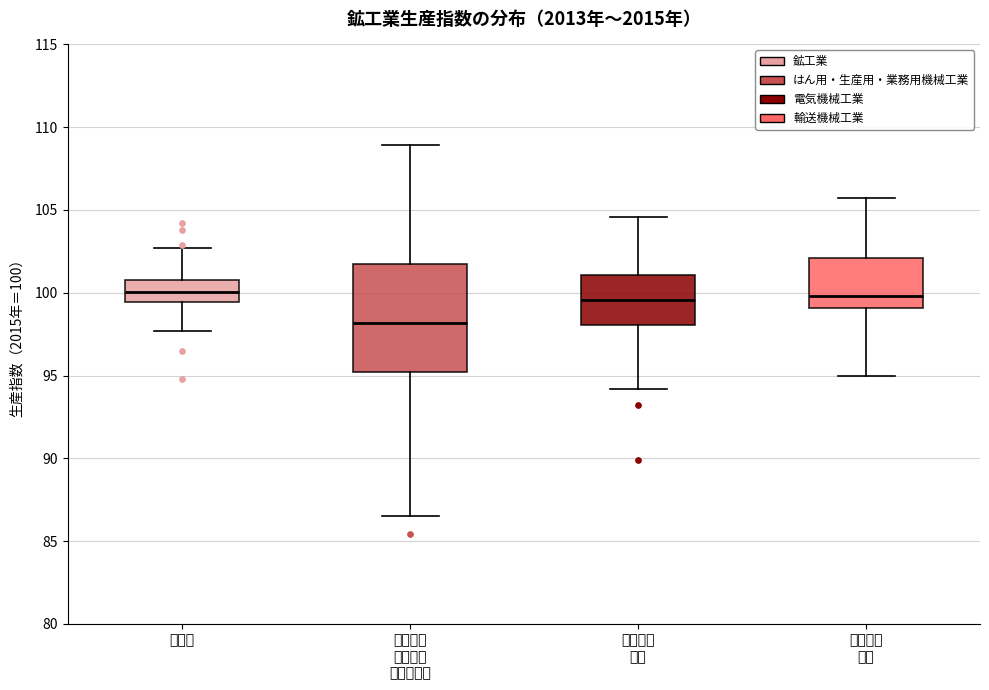

Reading left to right, transcribe this box plot: for each box, give where its median line is, the range the box spans, and where its two whiskers end, as read against the y-axis. The values are not printed on the chart, so give them approximately, as read against the axis.

鉱工業: median 100.0, box 99.5 to 101.0, whiskers 97.5 to 102.5
はん用・ 生産用・ 業務用機械: median 98.0, box 95.0 to 101.5, whiskers 86.5 to 109.0
電気機械 工業: median 99.5, box 98.0 to 101.0, whiskers 94.0 to 104.5
輸送機械 工業: median 100.0, box 99.0 to 102.0, whiskers 95.0 to 105.5